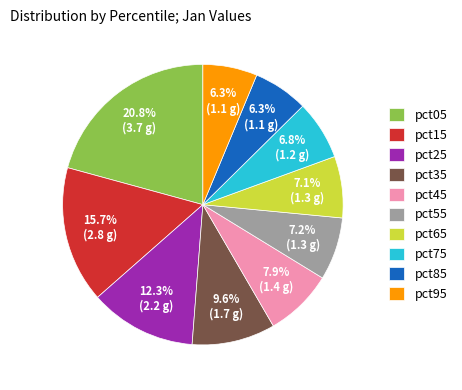

Does any single category account for the majority?

No